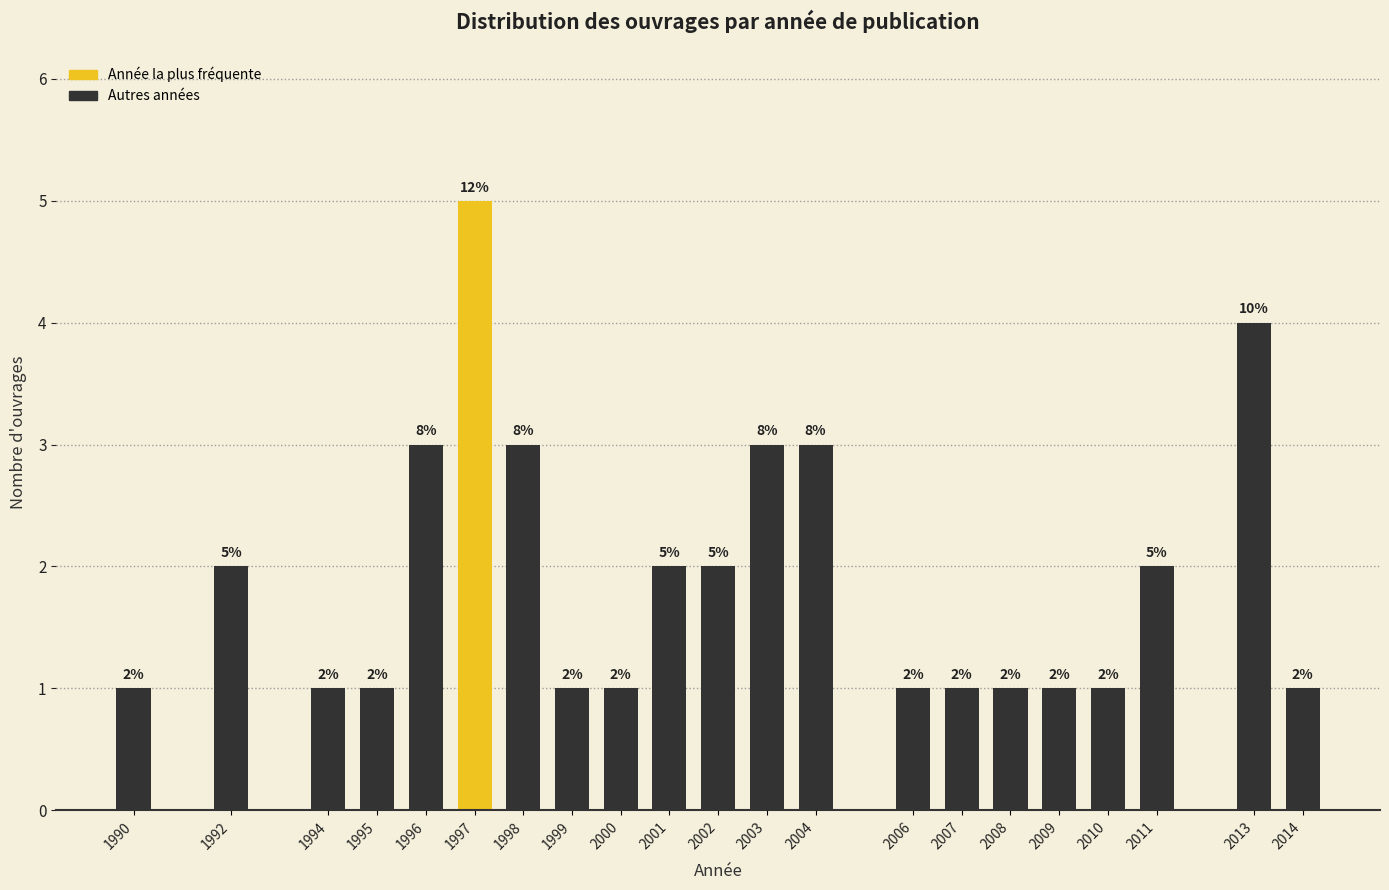

Reading left to right, what are all the values shown in this chart?

1990=1	1992=2	1994=1	1995=1	1996=3	1997=5	1998=3	1999=1	2000=1	2001=2	2002=2	2003=3	2004=3	2006=1	2007=1	2008=1	2009=1	2010=1	2011=2	2013=4	2014=1